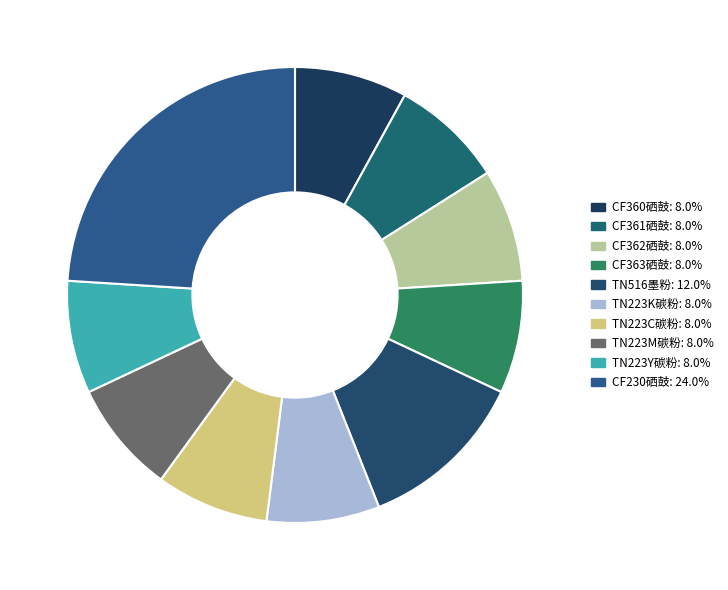

True or false: CF362硒鼓 accounts for 1% of the total.

False